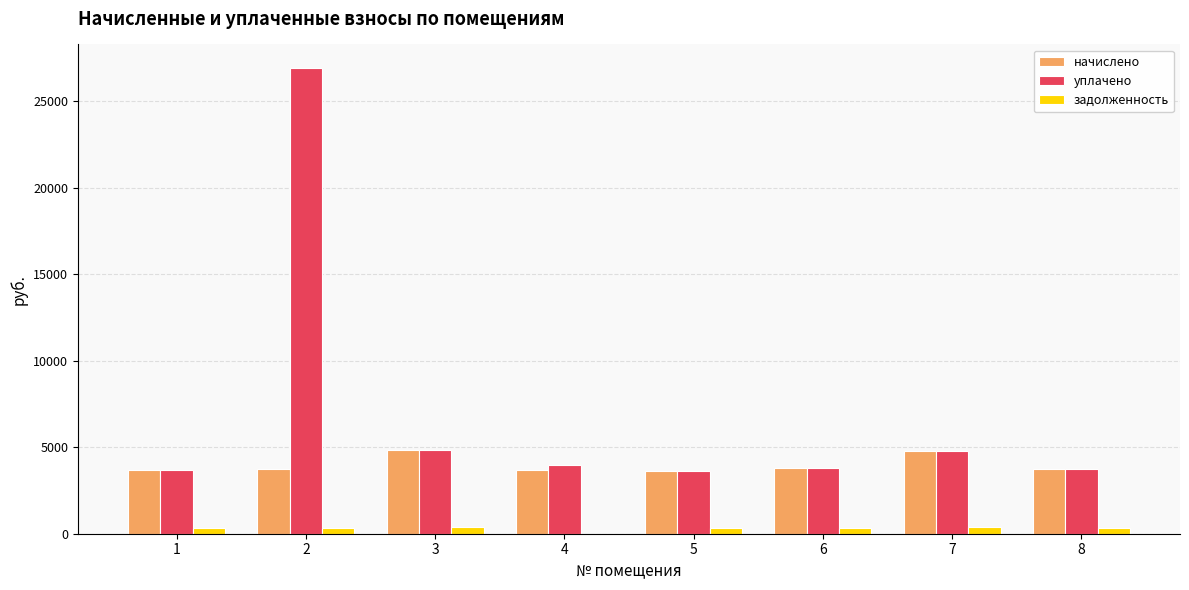

At which category is the sum across all series the highest?

2